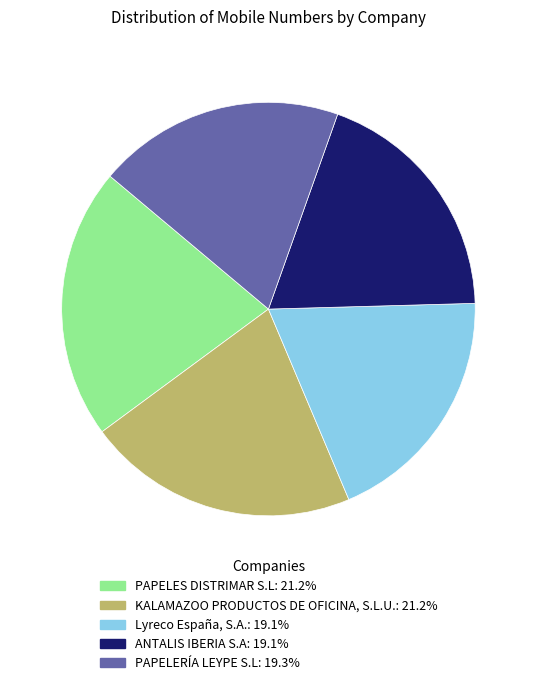

Is there any slice that represents more than half of the pie?

No